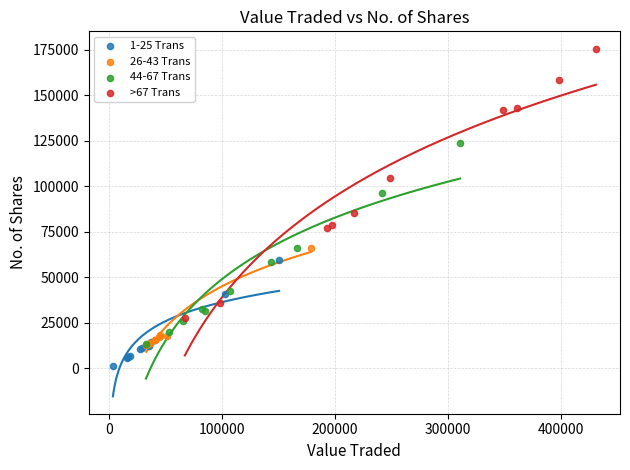

Which series contains the lowest Y value?

1-25 Trans